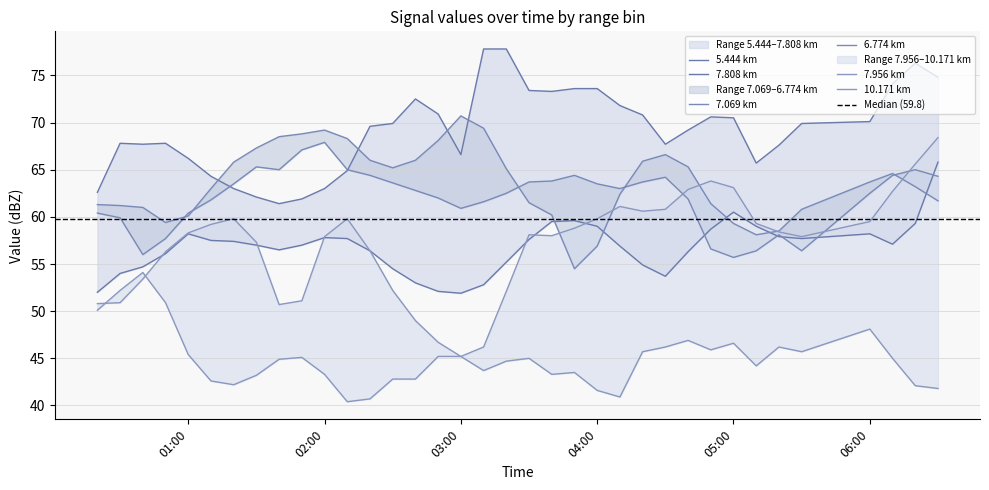

Is the value of 10.171 at 2018/08/31 05:30 greater than the value of 5.444 at 2018/08/31 06:00?

No